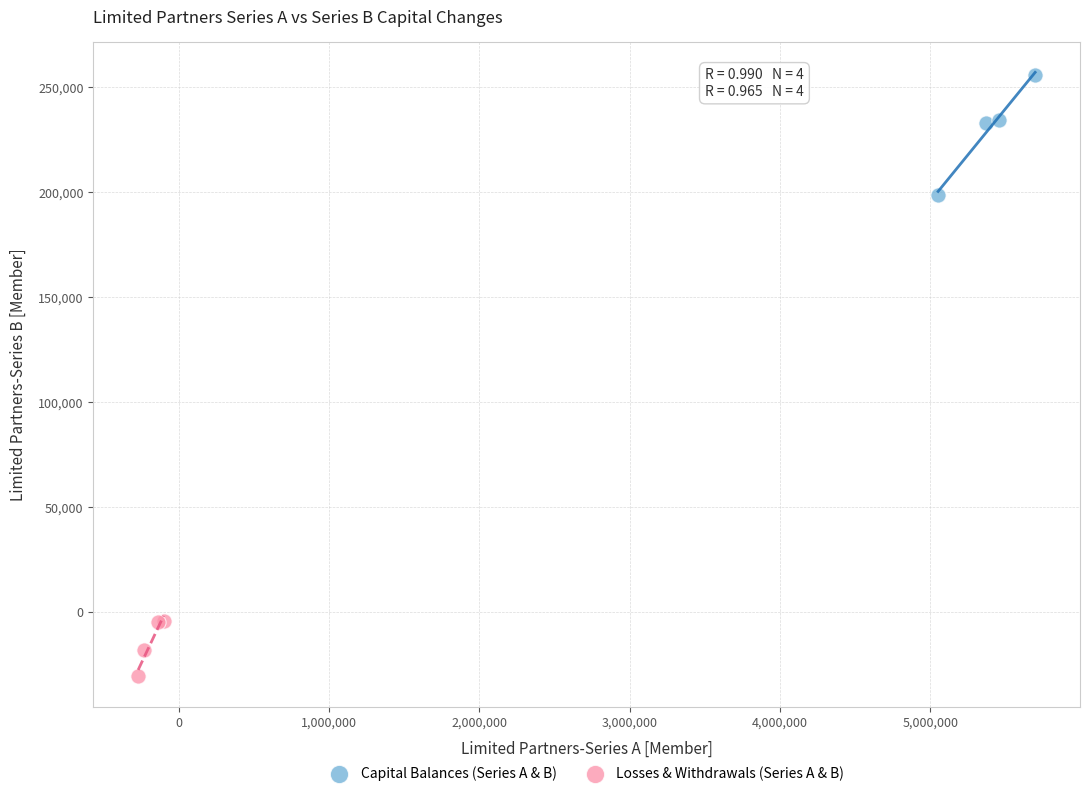

Which series has the largest Y range (max minus min)?

Capital Balances (Series A & B)